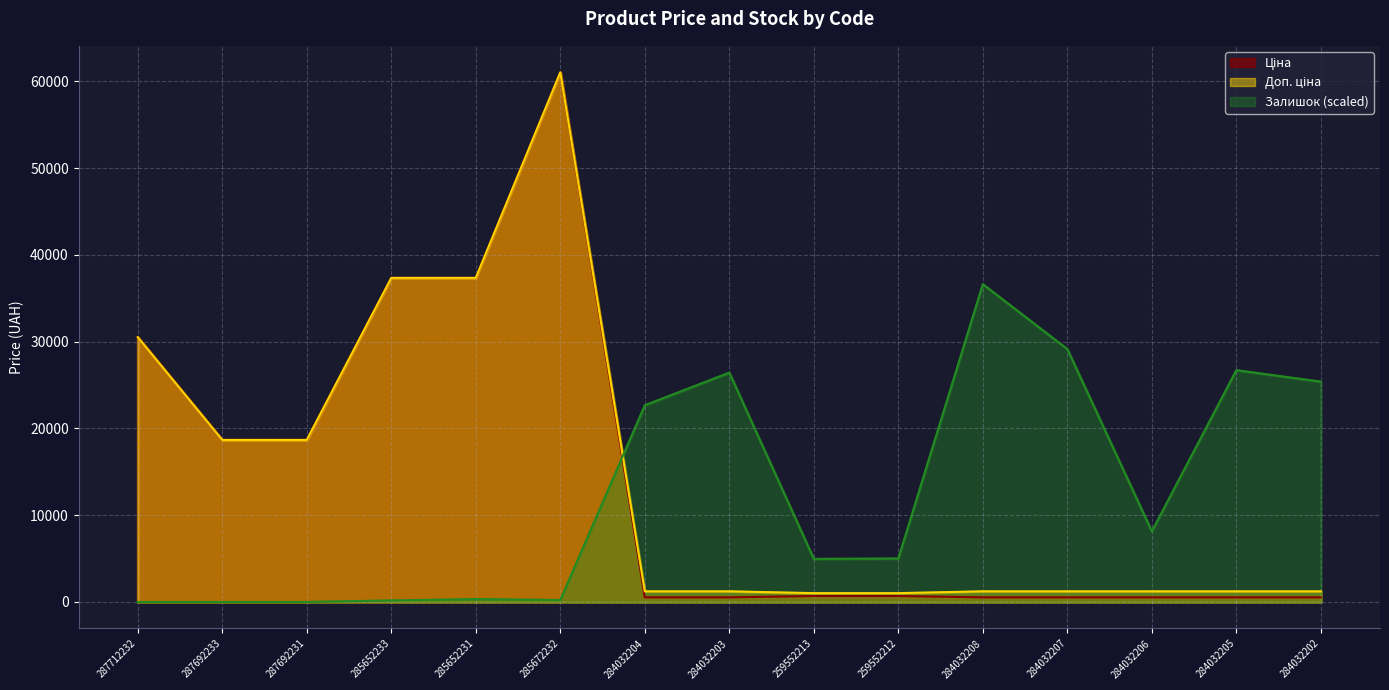

The Ціна series shows 535.4 at 284032204. True or false?

True